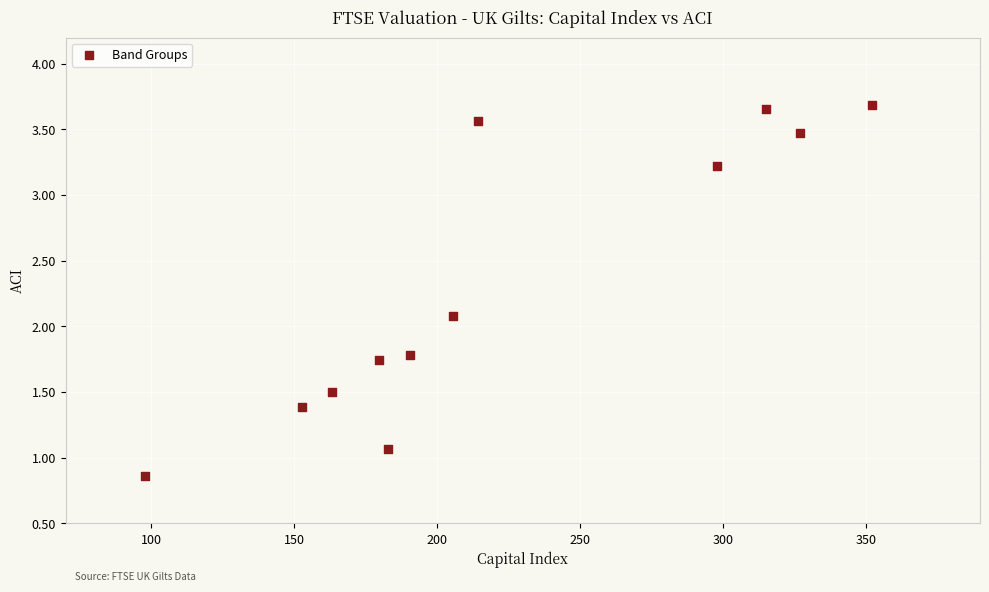

What is the average Y value?

2.3